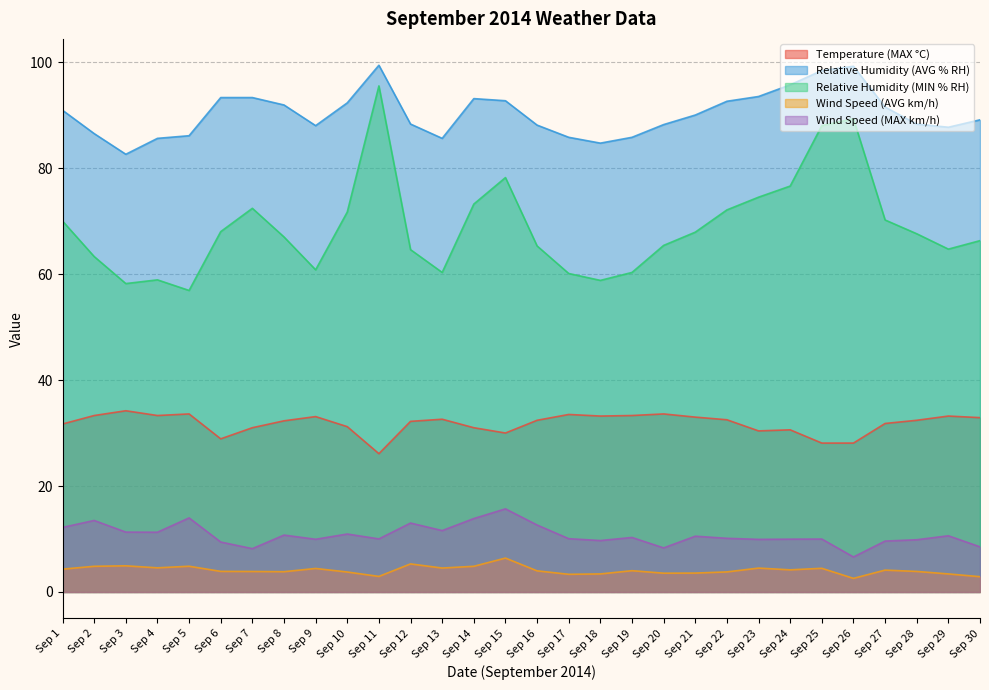

What is the difference between the highest and lowest values at Sep 27?

87.4